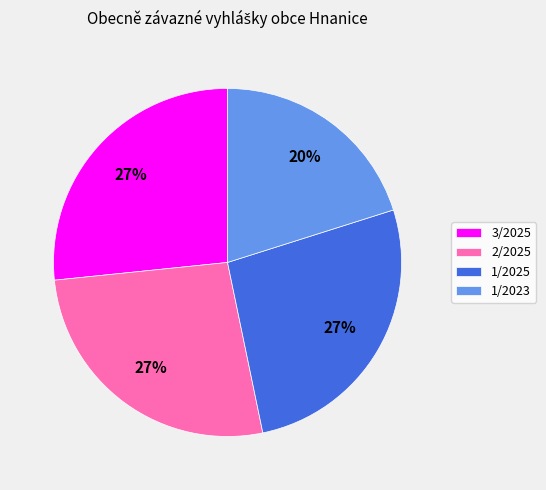

Do 2/2025 and 1/2023 together represent more than half of the pie?

No